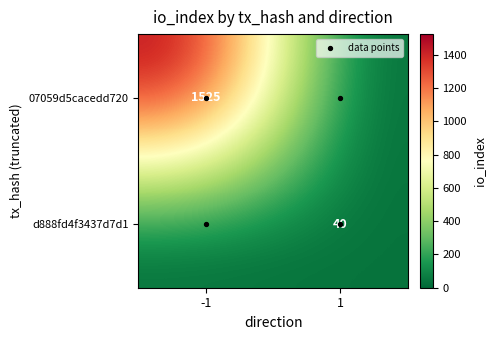

What is the approximate value of 07059d5cacedd720ebd5fa2da1fb5dad3397d8e at io_index, to the nearest 100?

1500